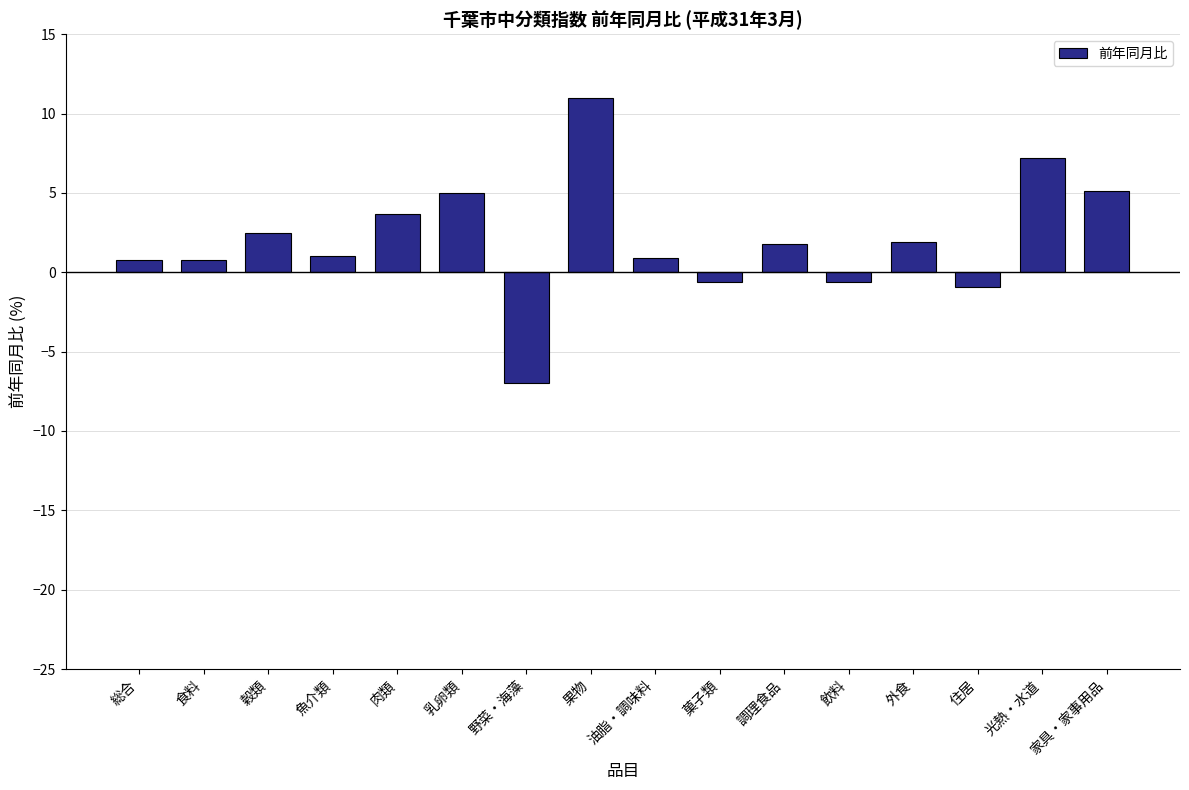

What is the smallest value displayed?

-7.0